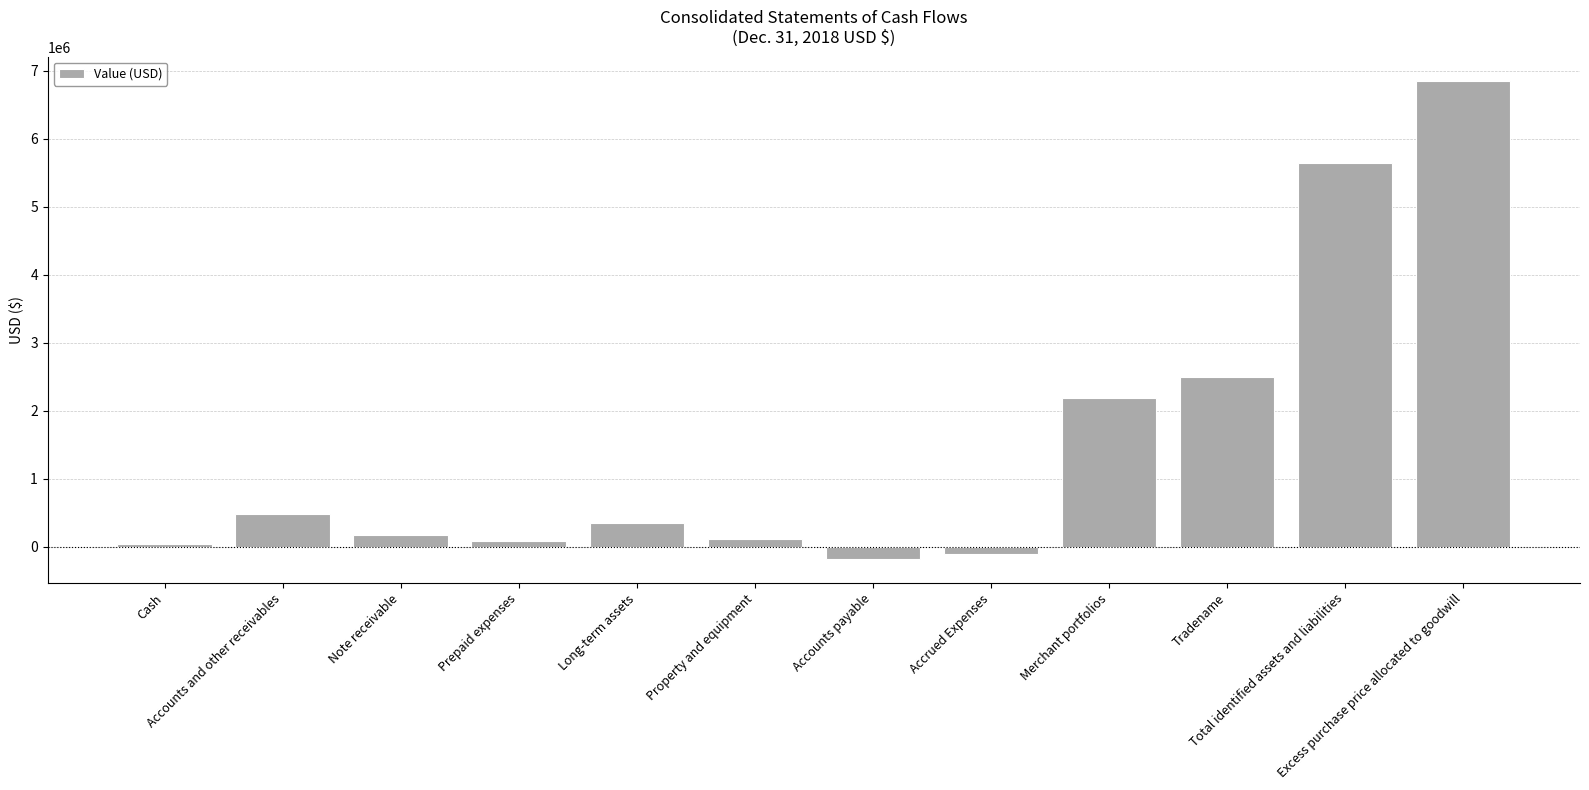

Which label corresponds to the largest value in the chart?

Excess purchase price allocated to goodwill